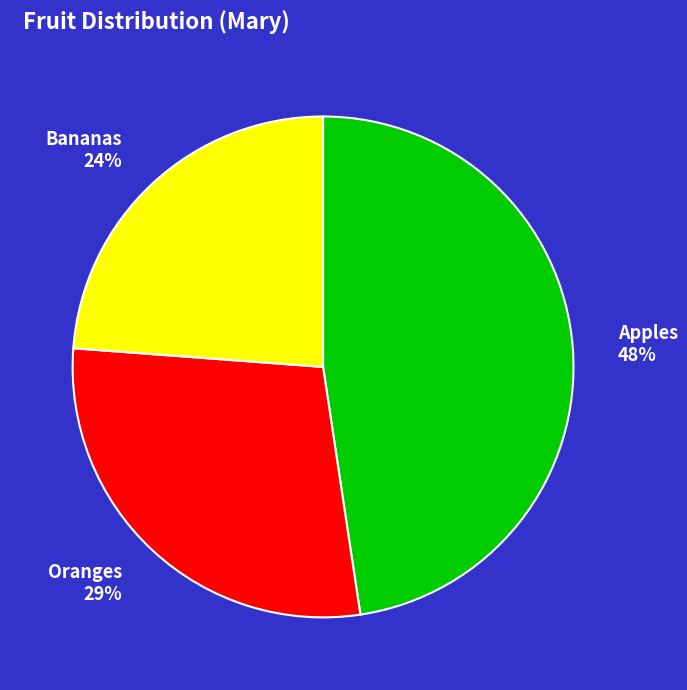

What is the smallest slice in the pie chart?

Bananas